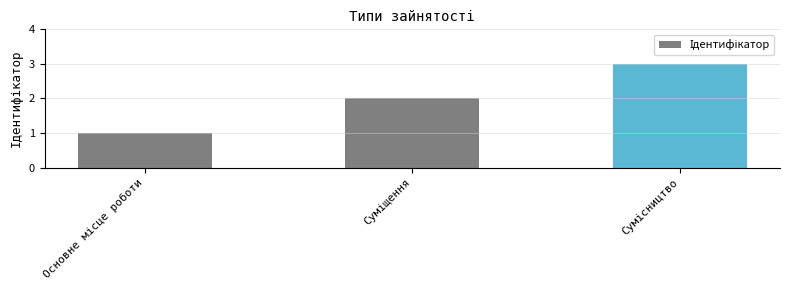

What is the sum of all values?

6